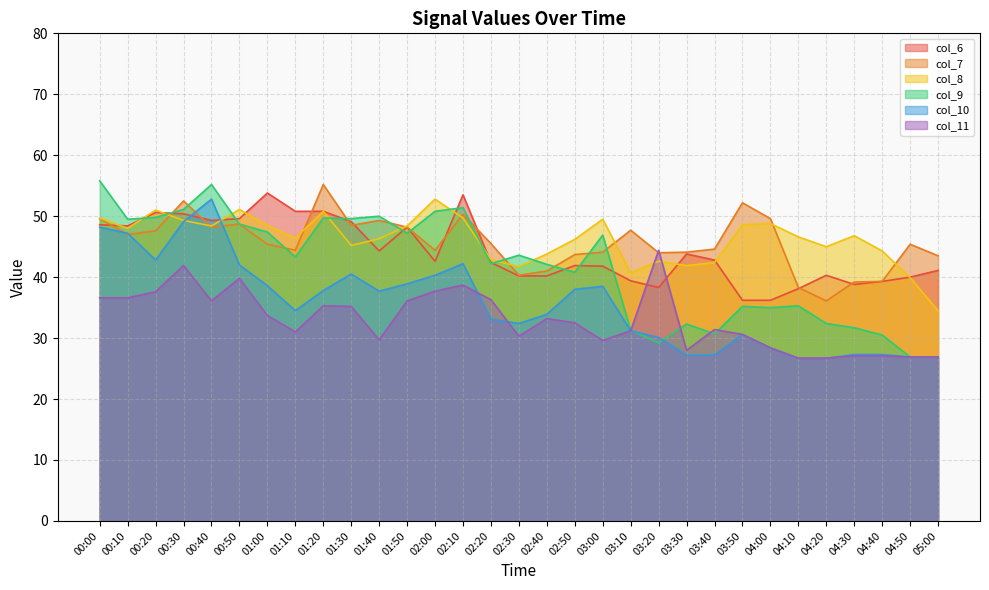

Is the value of col_10 at 00:10 greater than the value of col_8 at 00:20?

No